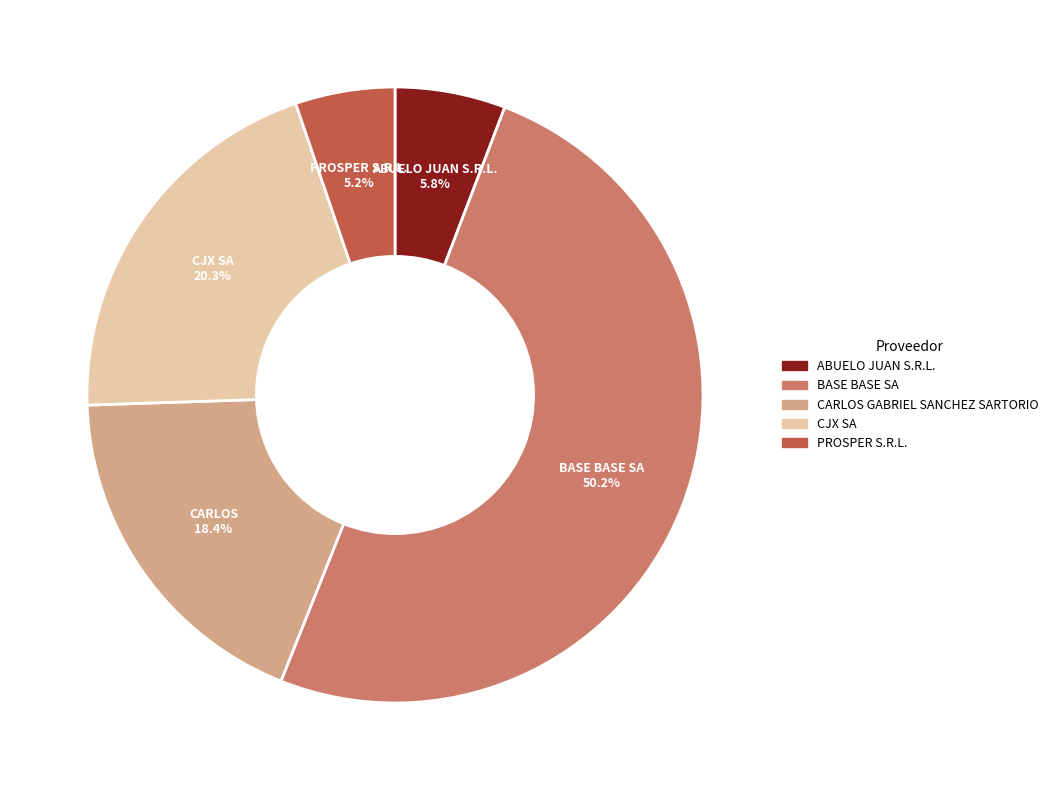

Which category has the smallest portion of the pie?

PROSPER S.R.L.